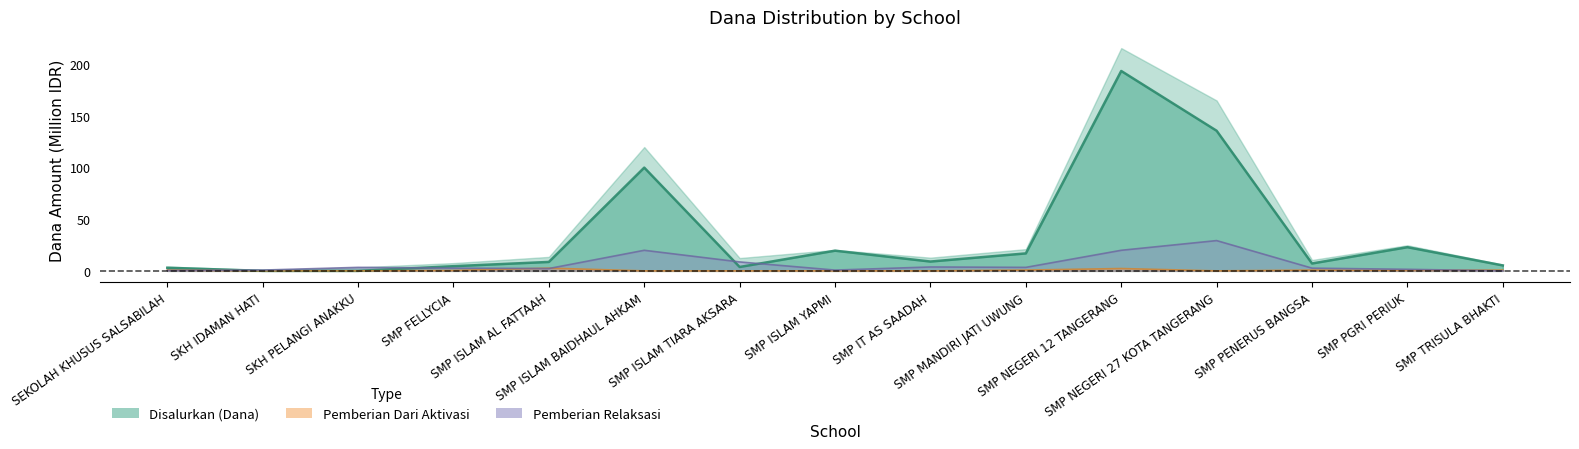

What is the difference between the maximum and minimum values in the Disalurkan (Dana) series?

193.1